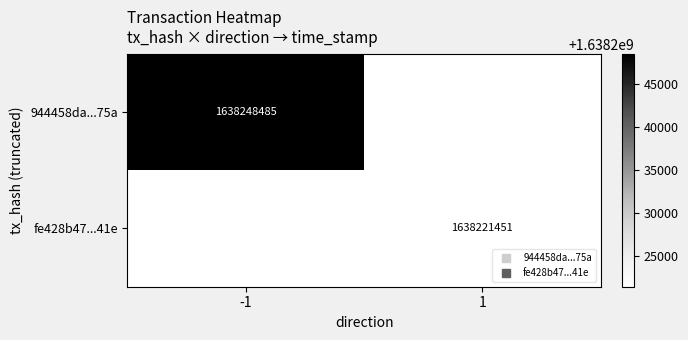

Rank the series at -1 from highest to lowest value.

944458da...75a, fe428b47...41e